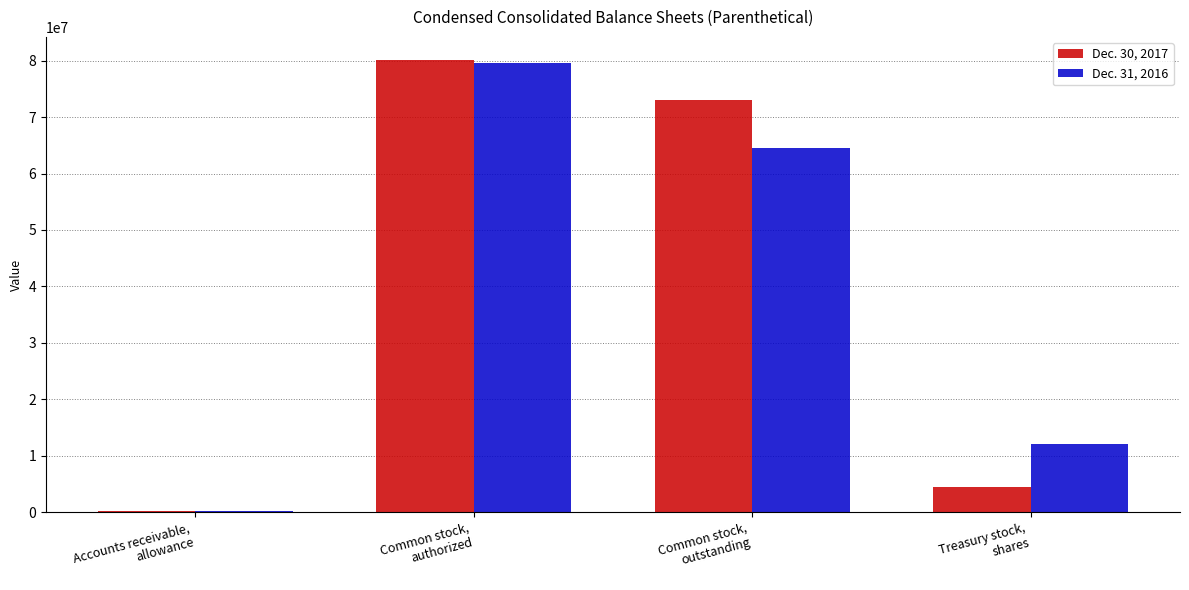

What are all the series names shown in the legend?

Dec. 30, 2017, Dec. 31, 2016